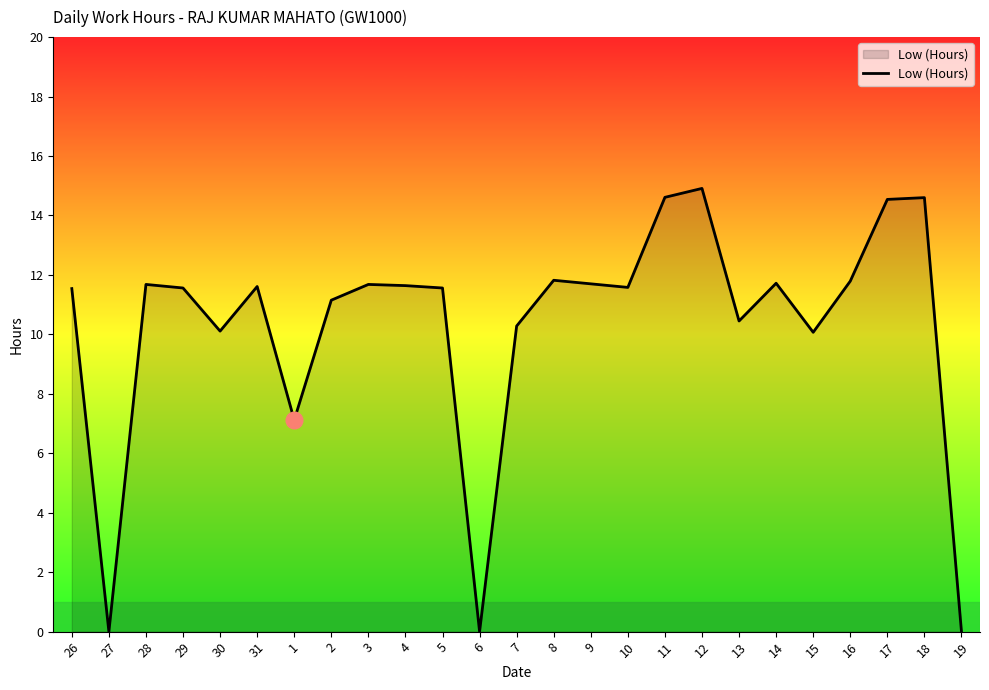

What is the maximum value shown in the chart?

14.9